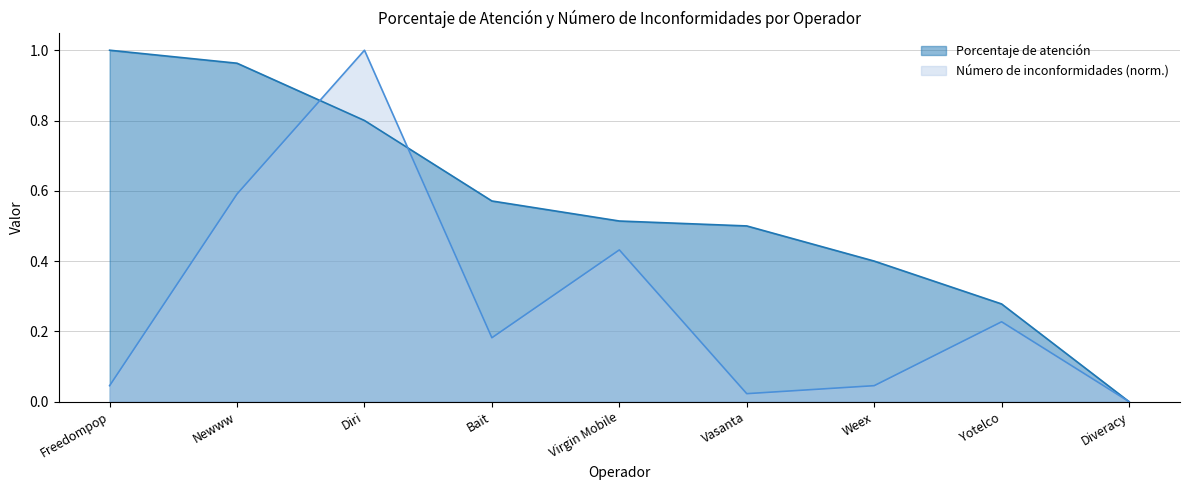

Where is Número de inconformidades nearest to the value 0?

Diveracy